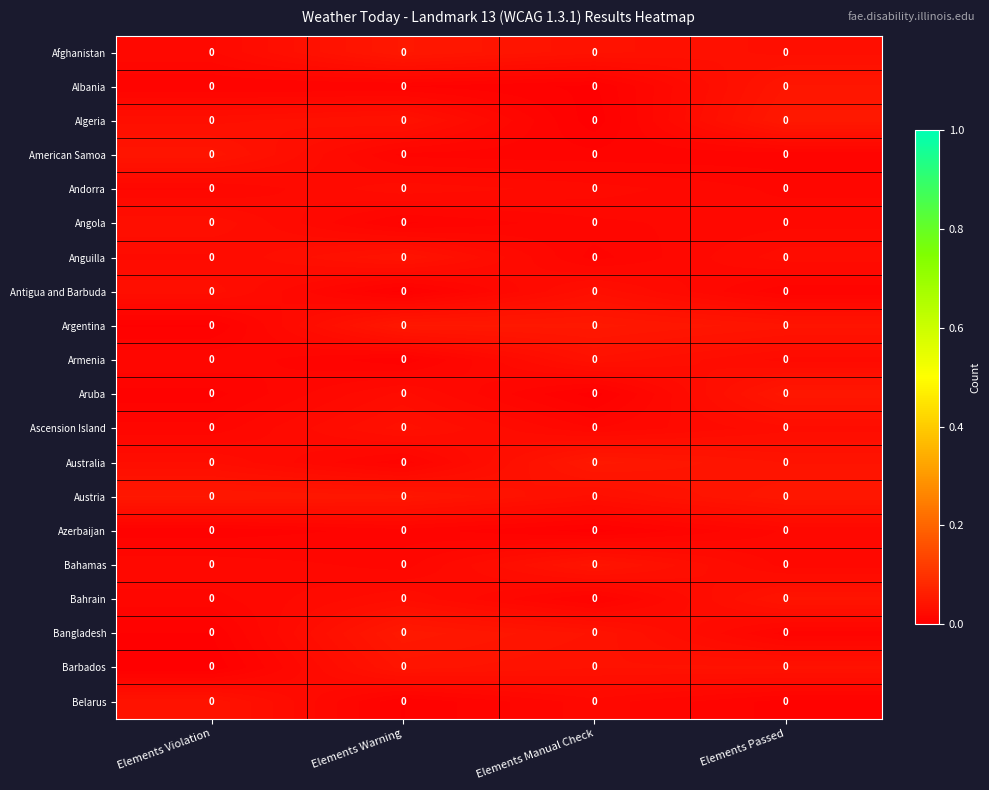

Reading left to right, list all the values displayed in this chart.

Afghanistan: Elements Violation=0.0	Elements Warning=0.0	Elements Manual Check=0.0	Elements Passed=0.0
Albania: Elements Violation=0.0	Elements Warning=0.0	Elements Manual Check=0.0	Elements Passed=0.0
Algeria: Elements Violation=0.0	Elements Warning=0.0	Elements Manual Check=0.0	Elements Passed=0.0
American Samoa: Elements Violation=0.0	Elements Warning=0.0	Elements Manual Check=0.0	Elements Passed=0.0
Andorra: Elements Violation=0.0	Elements Warning=0.0	Elements Manual Check=0.0	Elements Passed=0.0
Angola: Elements Violation=0.0	Elements Warning=0.0	Elements Manual Check=0.0	Elements Passed=0.0
Anguilla: Elements Violation=0.0	Elements Warning=0.0	Elements Manual Check=0.0	Elements Passed=0.0
Antigua and Barbuda: Elements Violation=0.0	Elements Warning=0.0	Elements Manual Check=0.0	Elements Passed=0.0
Argentina: Elements Violation=0.0	Elements Warning=0.0	Elements Manual Check=0.0	Elements Passed=0.0
Armenia: Elements Violation=0.0	Elements Warning=0.0	Elements Manual Check=0.0	Elements Passed=0.0
Aruba: Elements Violation=0.0	Elements Warning=0.0	Elements Manual Check=0.0	Elements Passed=0.0
Ascension Island: Elements Violation=0.0	Elements Warning=0.0	Elements Manual Check=0.0	Elements Passed=0.0
Australia: Elements Violation=0.0	Elements Warning=0.0	Elements Manual Check=0.0	Elements Passed=0.0
Austria: Elements Violation=0.0	Elements Warning=0.0	Elements Manual Check=0.0	Elements Passed=0.0
Azerbaijan: Elements Violation=0.0	Elements Warning=0.0	Elements Manual Check=0.0	Elements Passed=0.0
Bahamas: Elements Violation=0.0	Elements Warning=0.0	Elements Manual Check=0.0	Elements Passed=0.0
Bahrain: Elements Violation=0.0	Elements Warning=0.0	Elements Manual Check=0.0	Elements Passed=0.0
Bangladesh: Elements Violation=0.0	Elements Warning=0.0	Elements Manual Check=0.0	Elements Passed=0.0
Barbados: Elements Violation=0.0	Elements Warning=0.0	Elements Manual Check=0.0	Elements Passed=0.0
Belarus: Elements Violation=0.0	Elements Warning=0.0	Elements Manual Check=0.0	Elements Passed=0.0